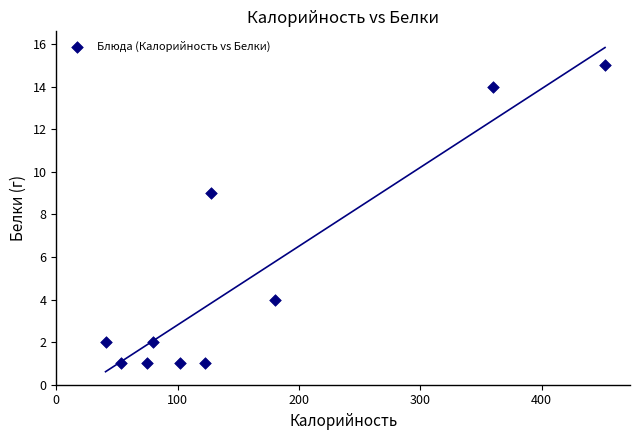

What is the average Y value?

5